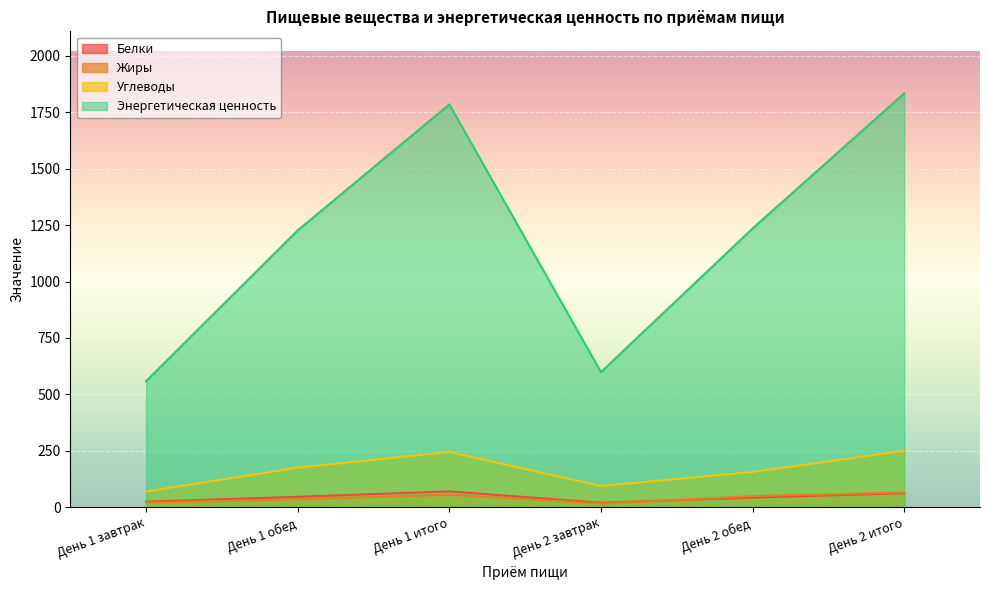

Does the chart display data point markers on the line(s)?

No